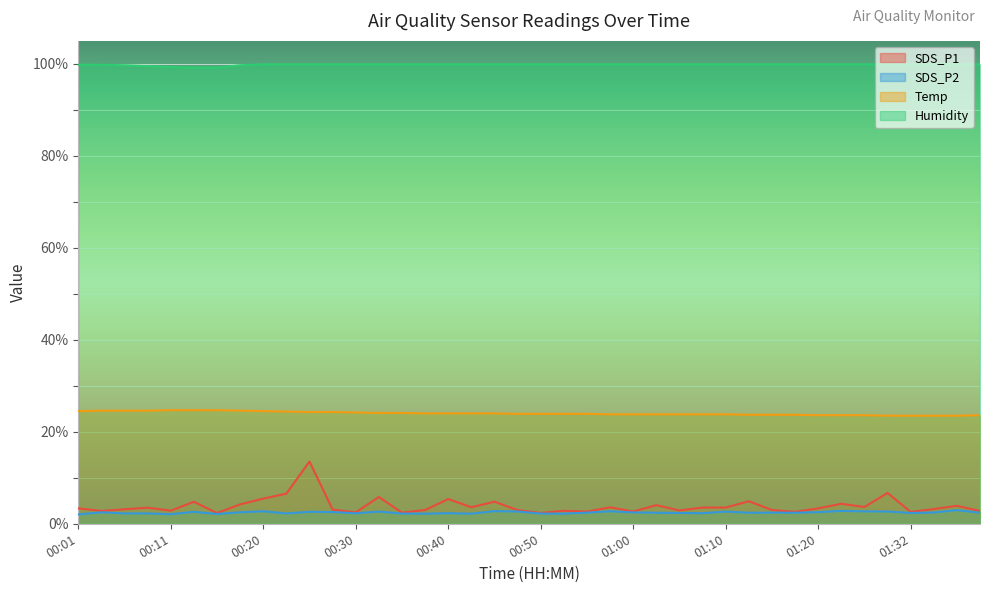

Which label corresponds to the largest value in the chart?

00:20